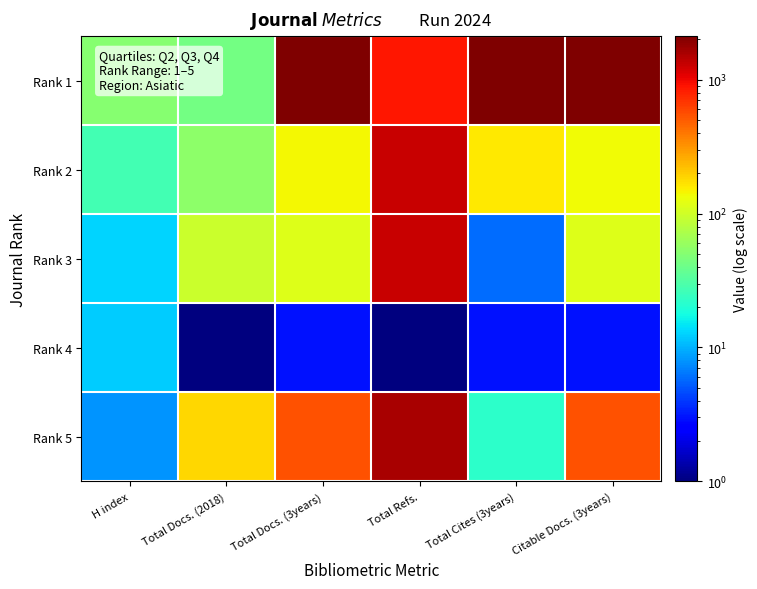

Which series has the largest range (max minus min)?

Rank 1